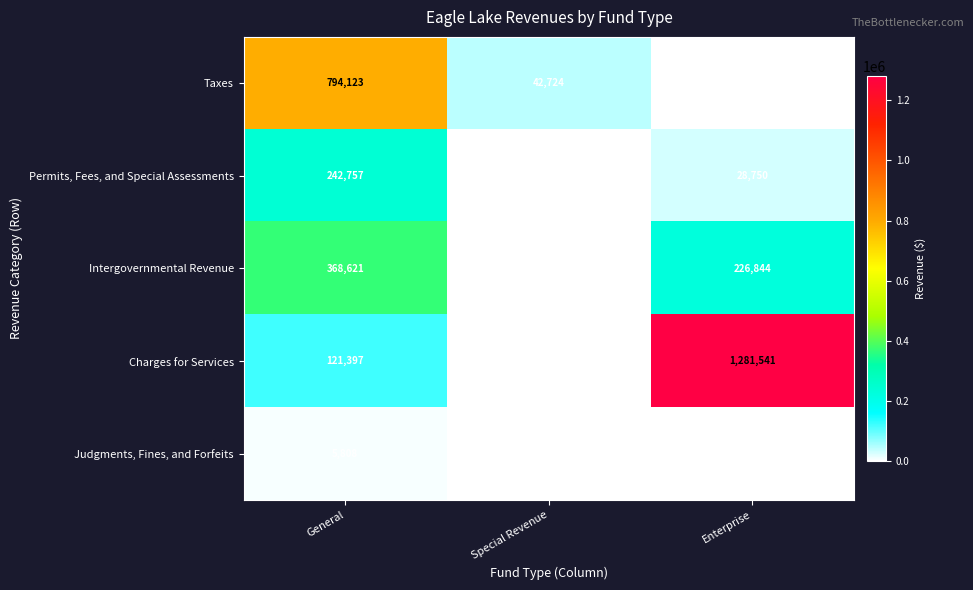

What is the spread (max minus min) of values at General?

788315